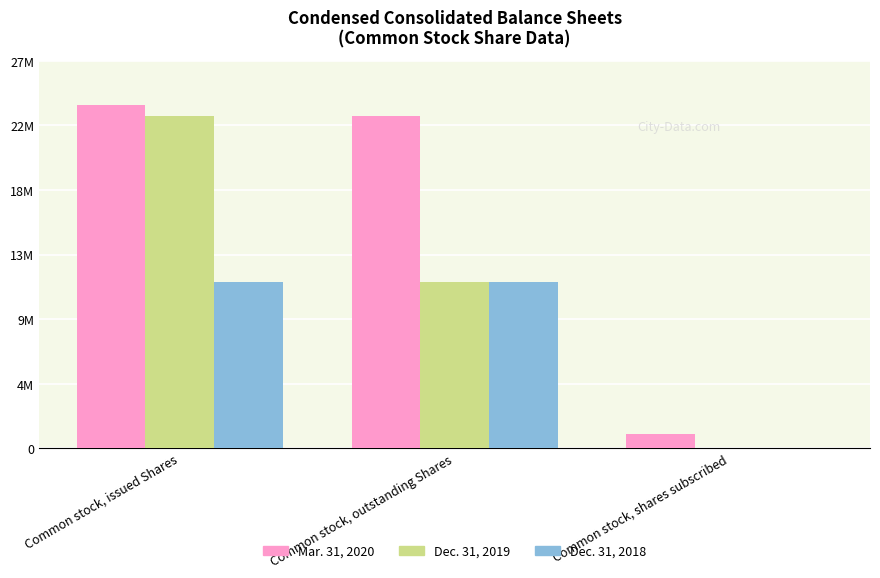

Which category has the lowest value in the Dec. 31, 2019 series?

Common stock, shares subscribed